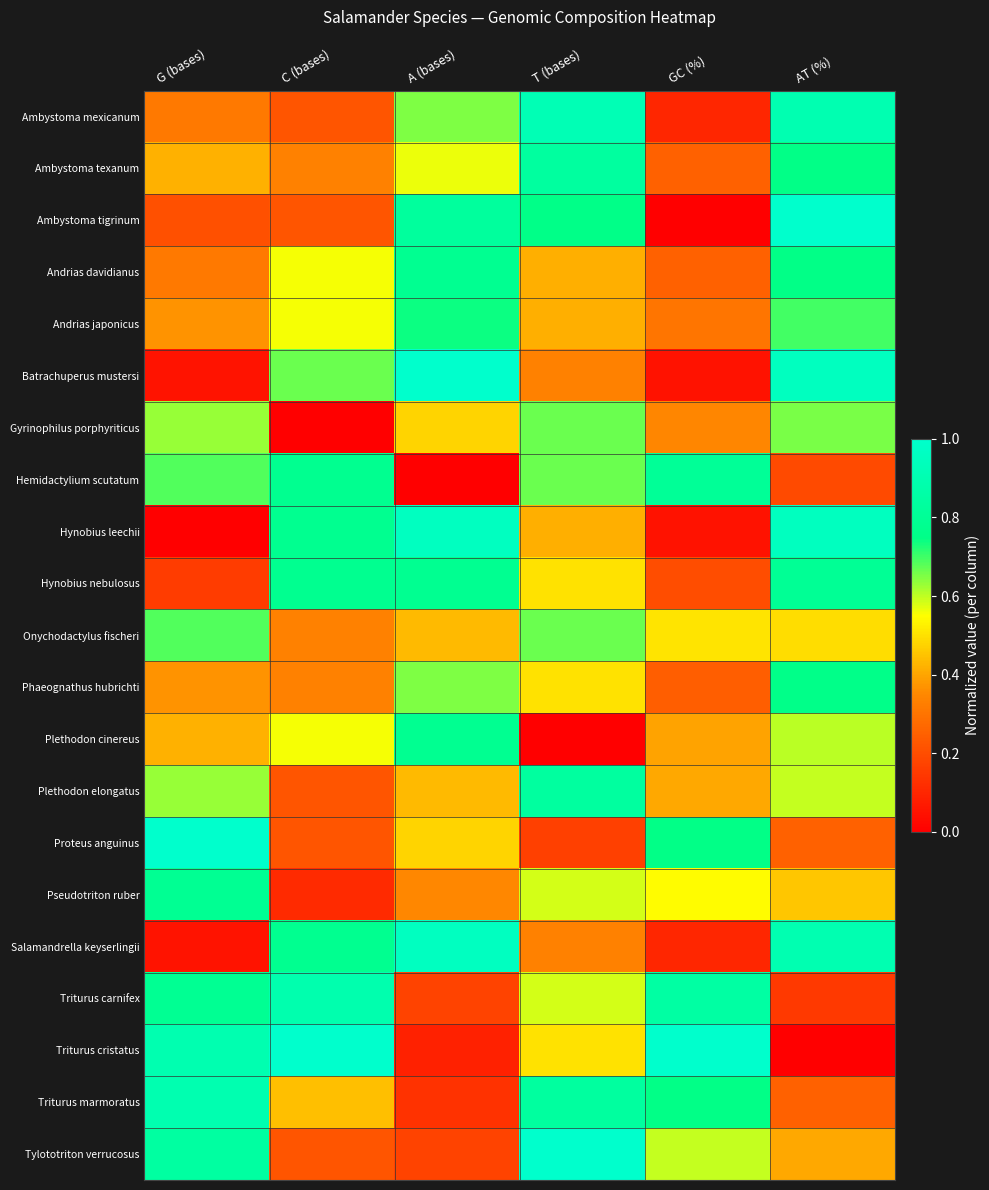

What is the difference between the highest and lowest values at T (bases)?

1.0